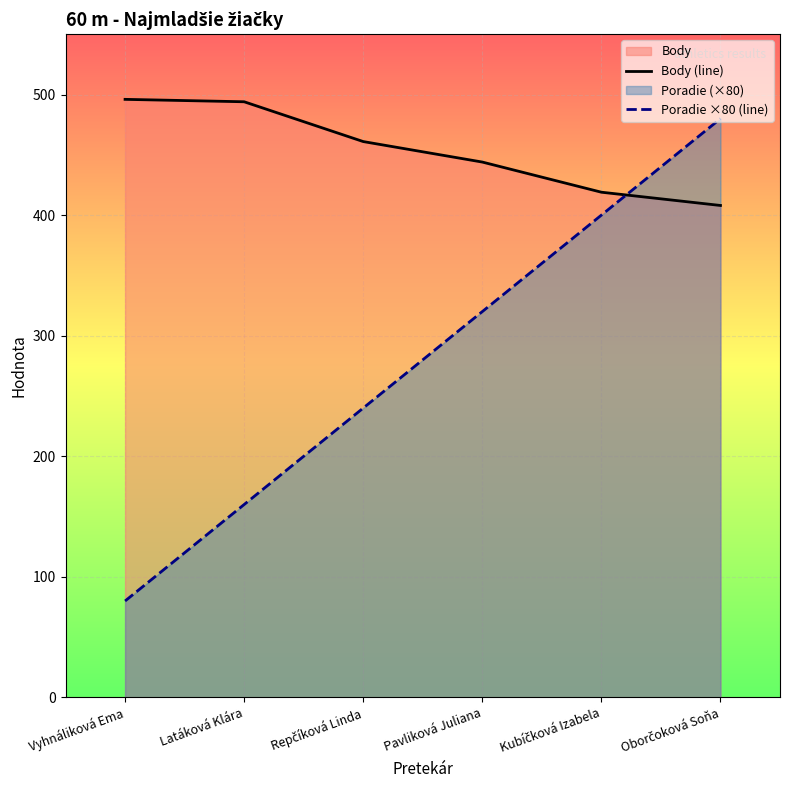

List the series in order of their overall mean, lowest first.

Poradie ×80 (line), Body (line)